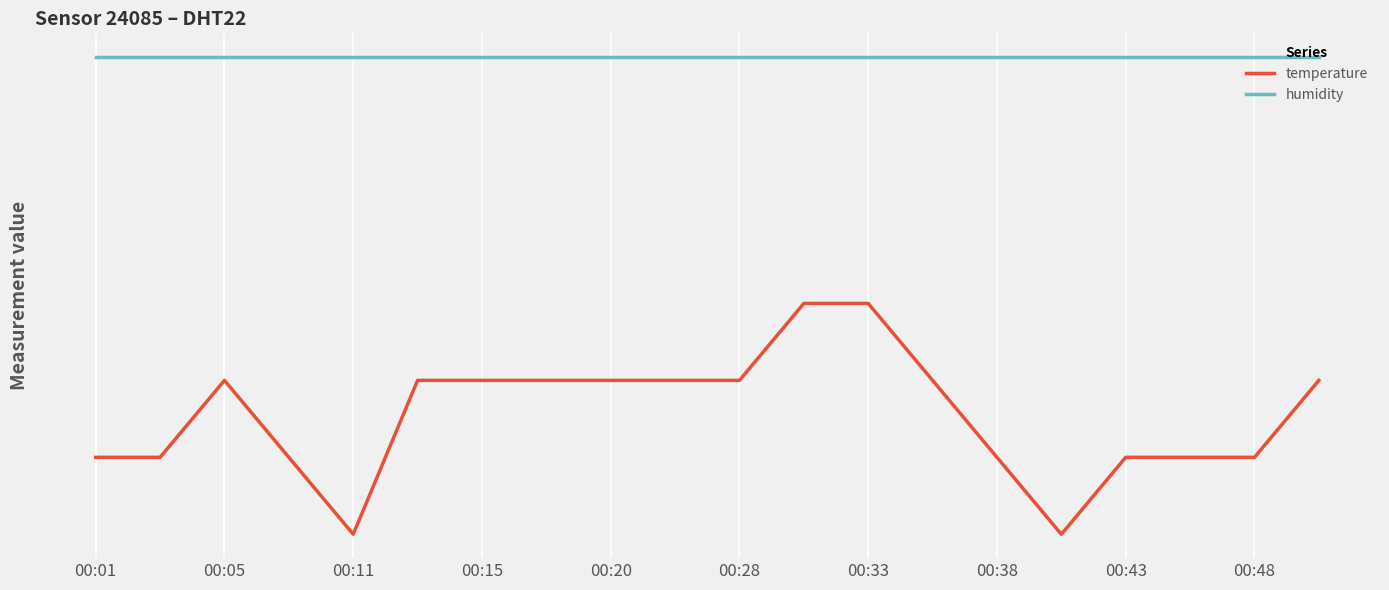

Does the chart display data point markers on the line(s)?

No